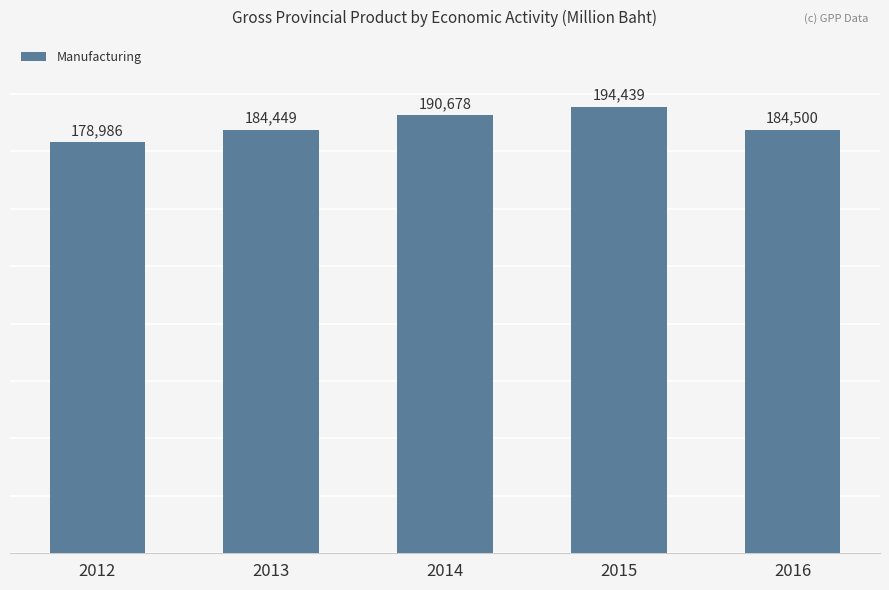

Count the number of data series in this chart.

1